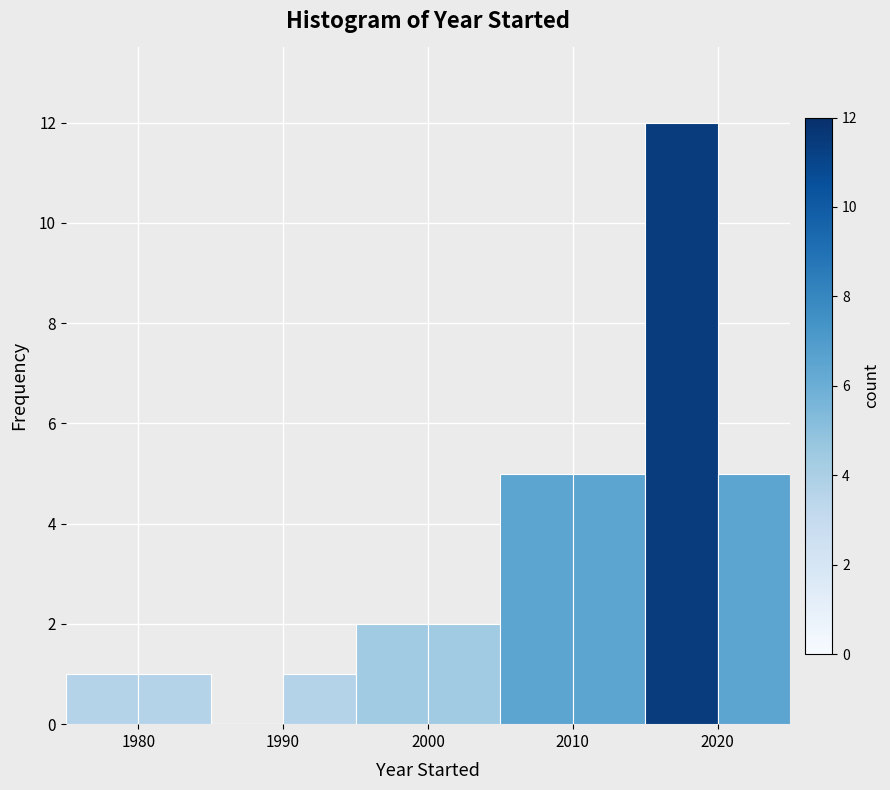

What is the height of the bar covering 2020 to 2025 on the x-axis? The values are not printed on the chart, so give them approximately, as read against the axis.

5